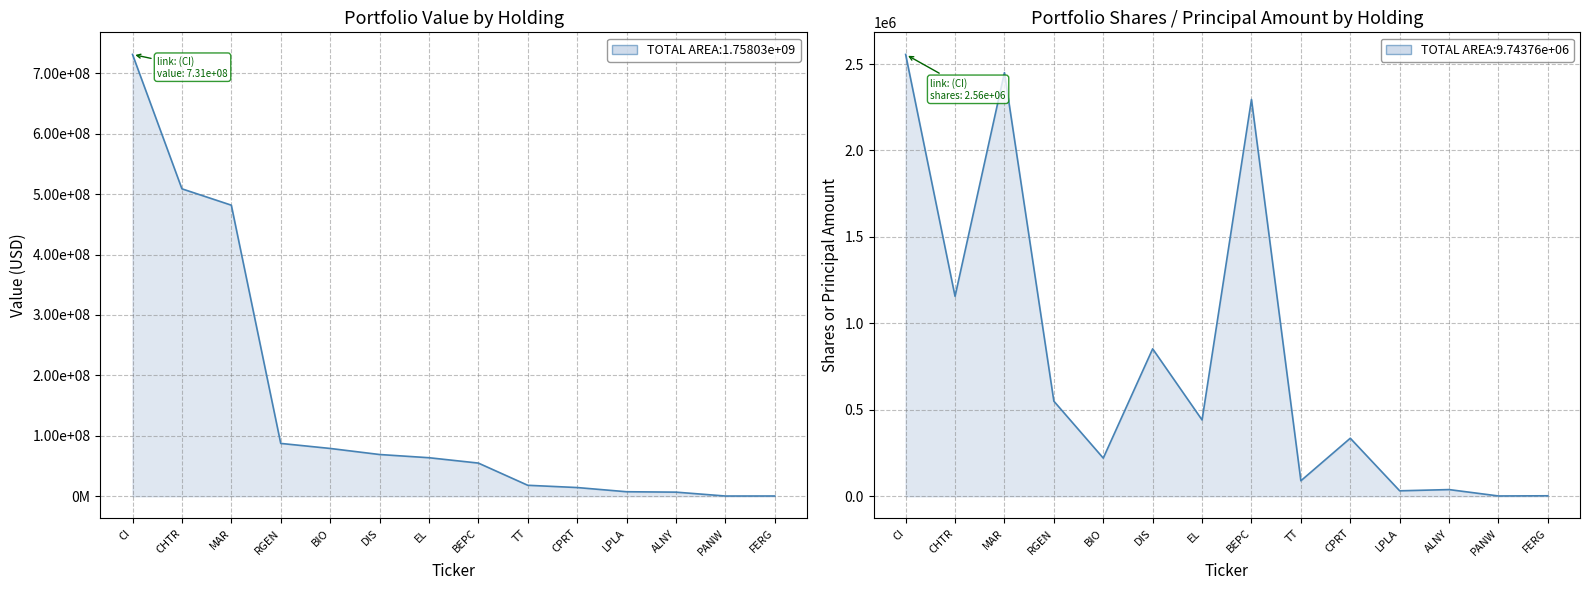

True or false: Value and Shares or principal amount cross at least once.

False